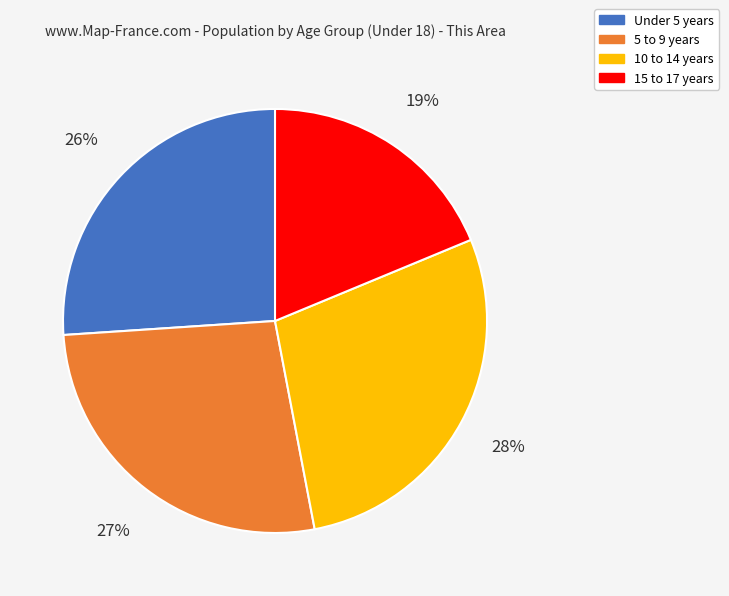

Is there a majority slice in this chart?

No